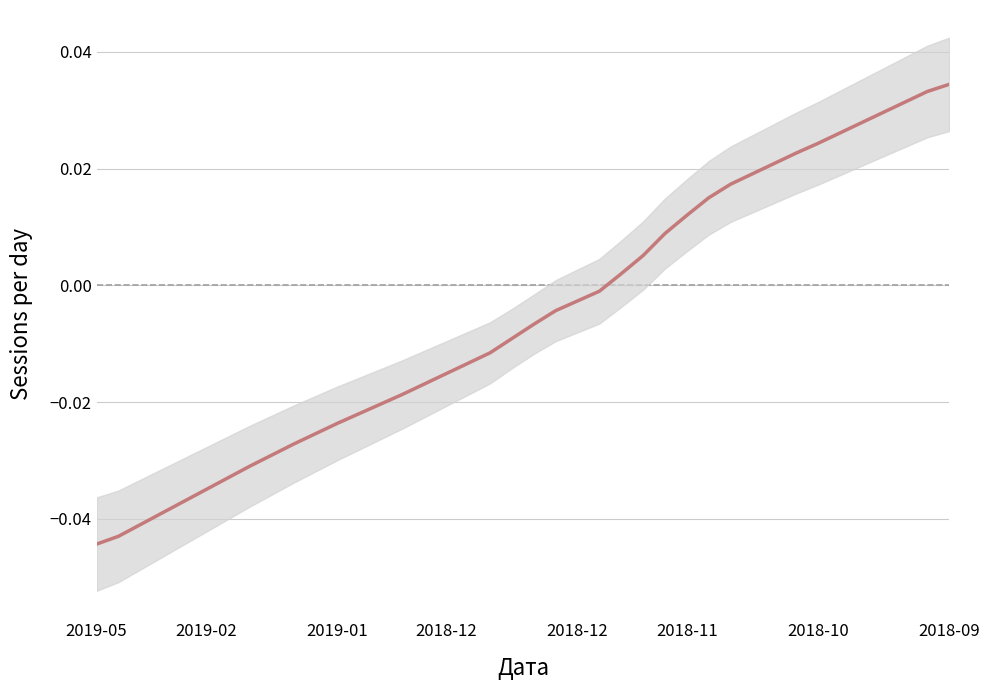

The chart shows a value of -0.0 at 20. True or false?

False